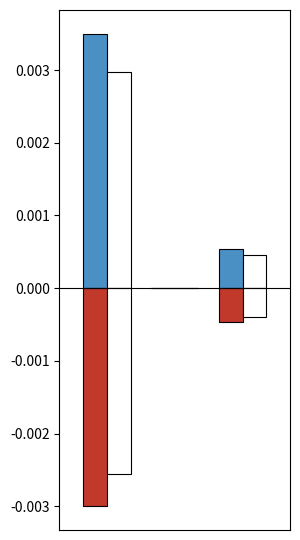

How many groups of bars are there?

3